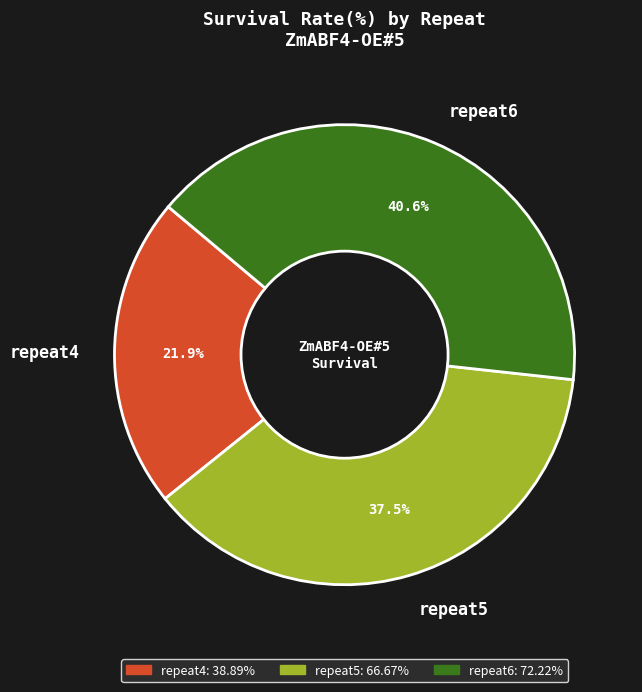

What percentage is the repeat6 slice, to the nearest percent?

41%